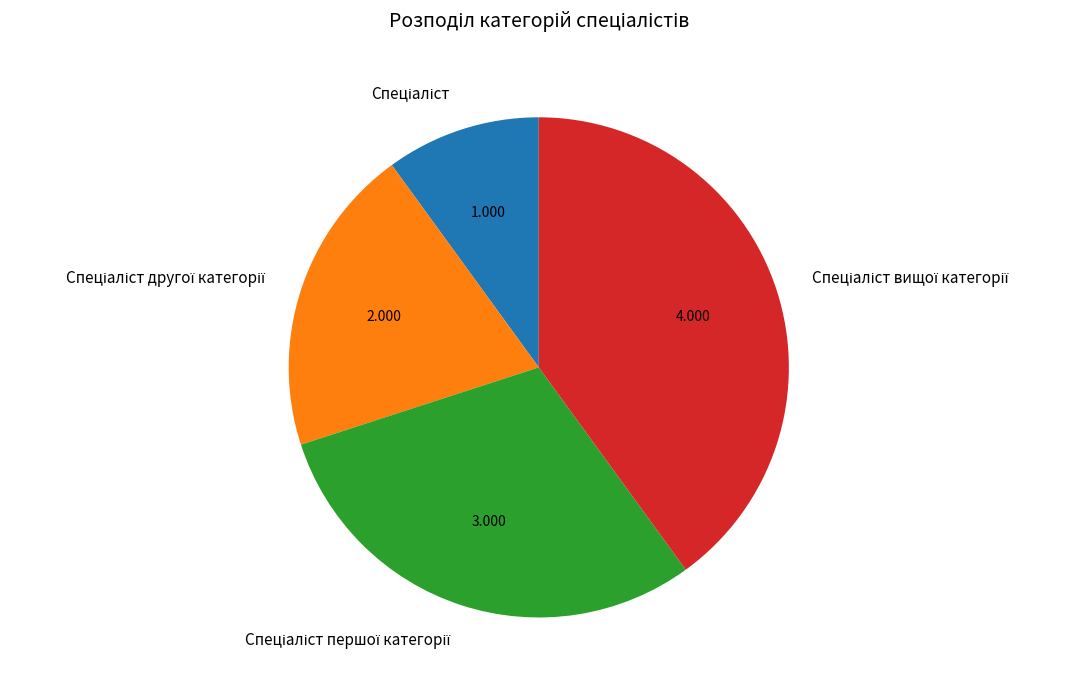

Does any single category account for the majority?

No